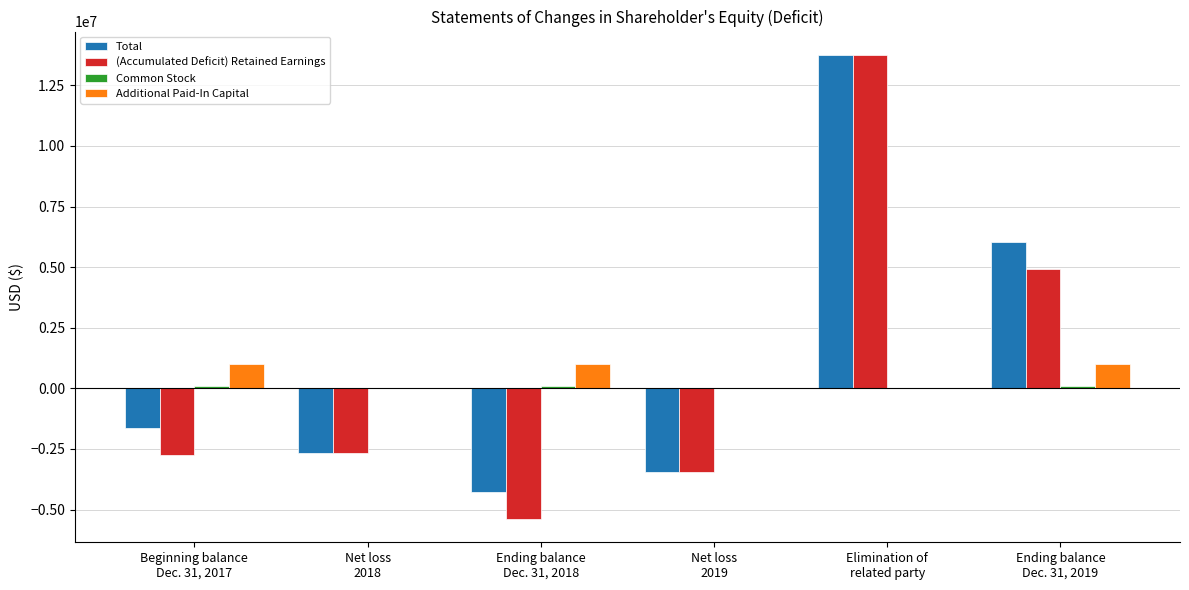

What is the highest value of the Additional Paid-In Capital series?

1013127